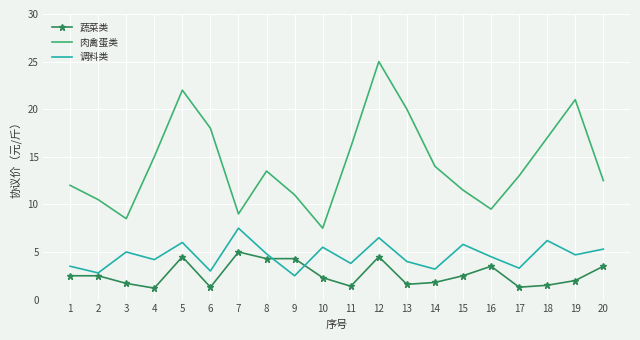

Is the value of 肉禽蛋类 at 3 greater than the value of 蔬菜类 at 20?

Yes